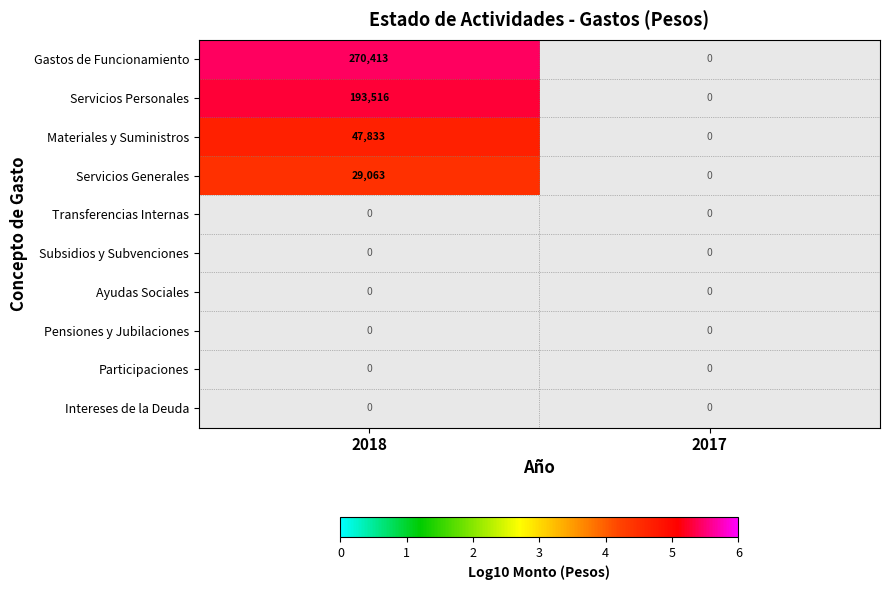

Is it true that Materiales y Suministros equals 47833 at 2018?

True